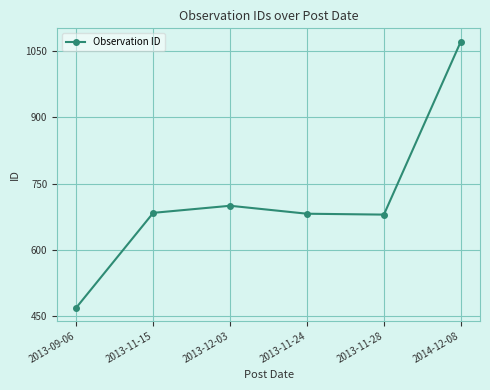

How many points are lower than both their immediate neighbors (excluding endpoints)?

1